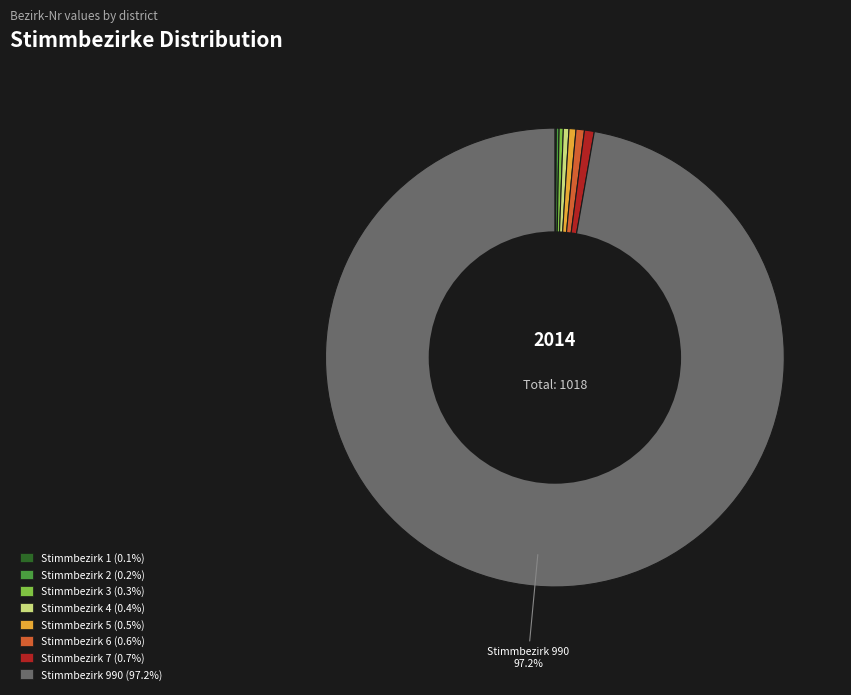

Is there a majority slice in this chart?

Yes